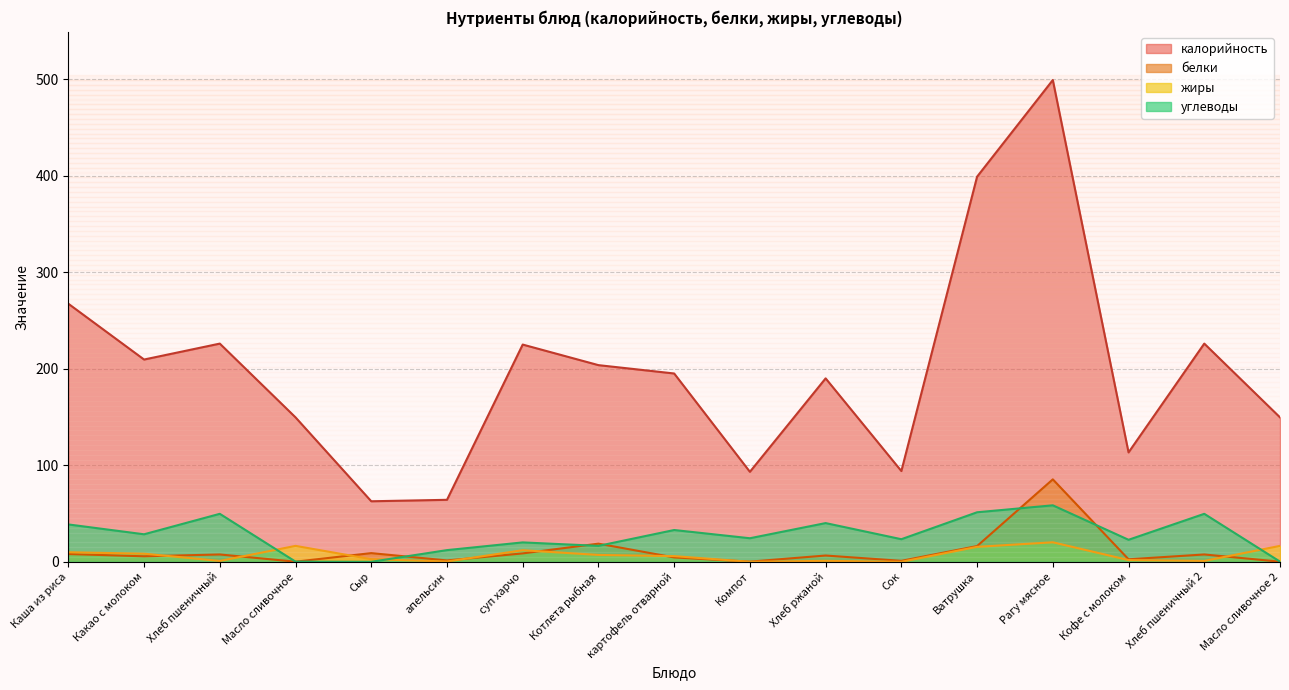

At which label does калорийность first exceed 195?

Каша из риса